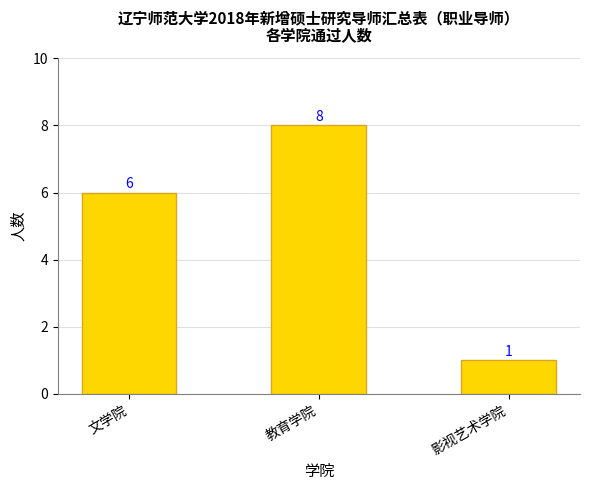

What position from the right is 文学院?

3